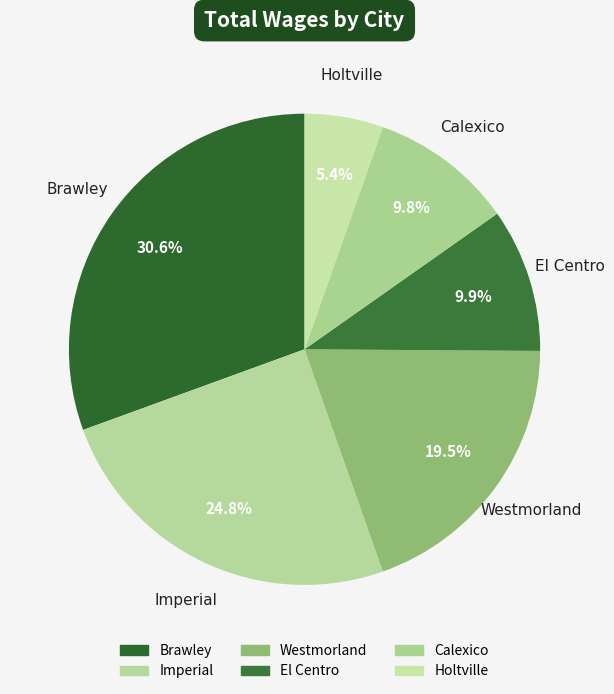

Is there any slice that represents more than half of the pie?

No